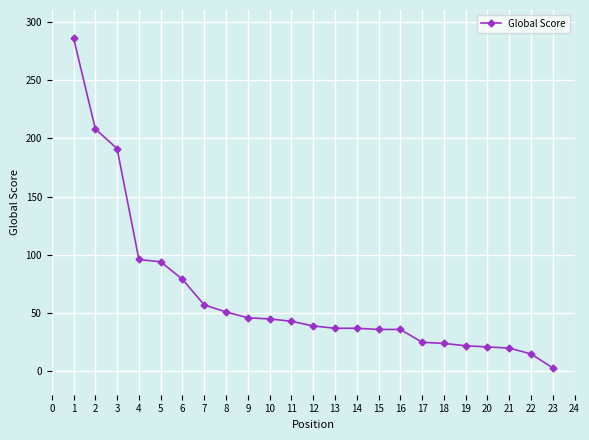

At which category does the chart reach its minimum across all series?

23